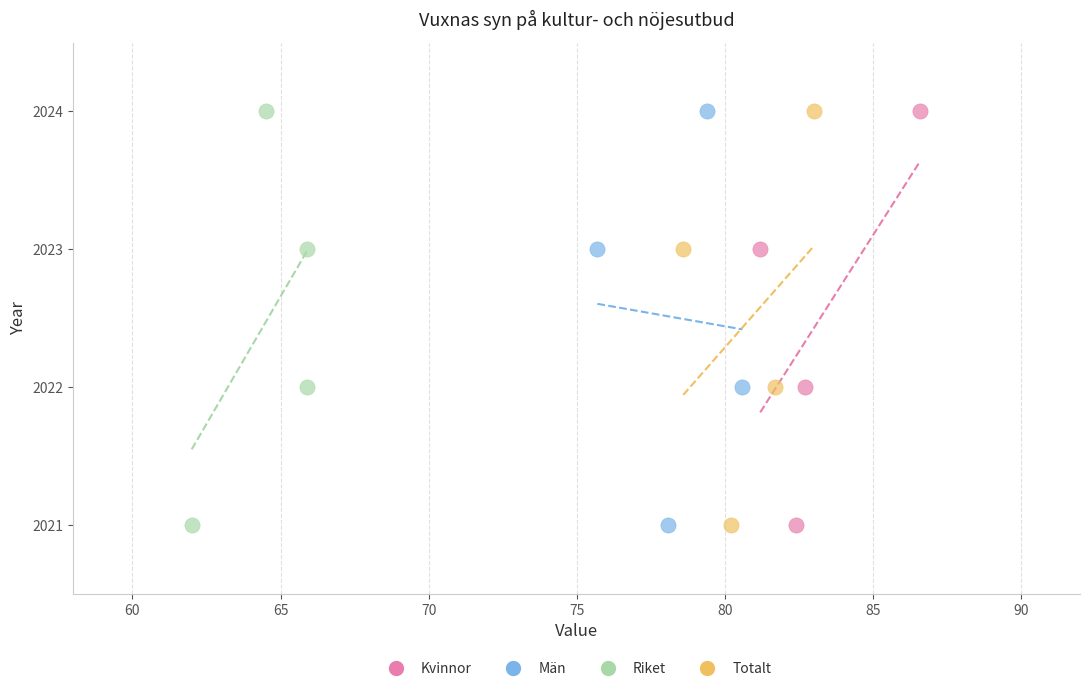

What are all the series names shown in the legend?

Kvinnor, Män, Riket, Totalt